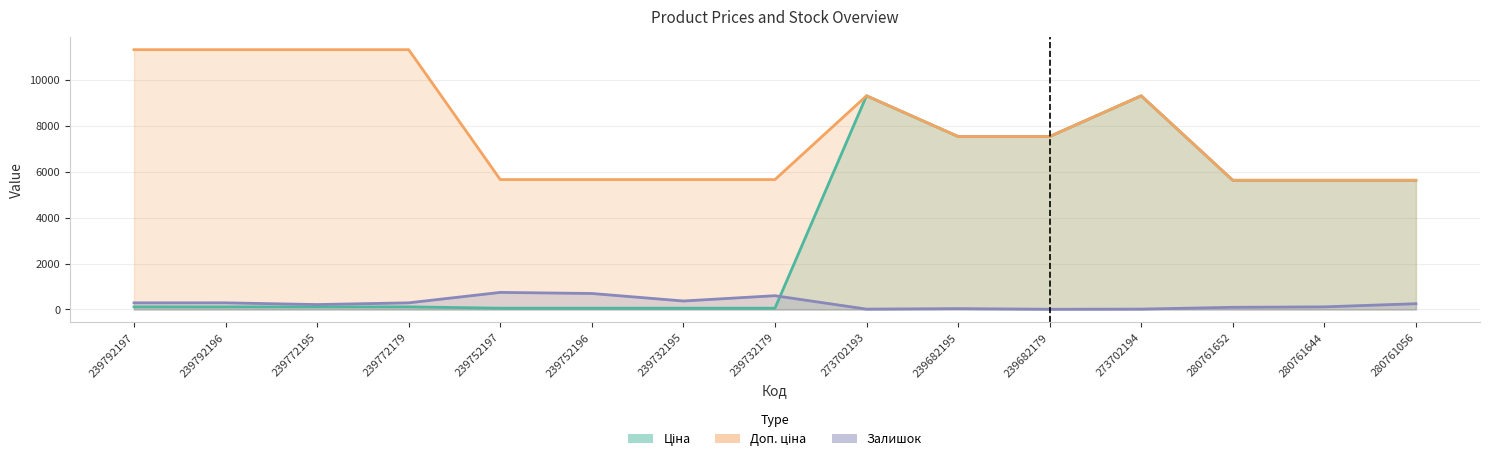

How many interior local peaks does the Доп. ціна series have?

2